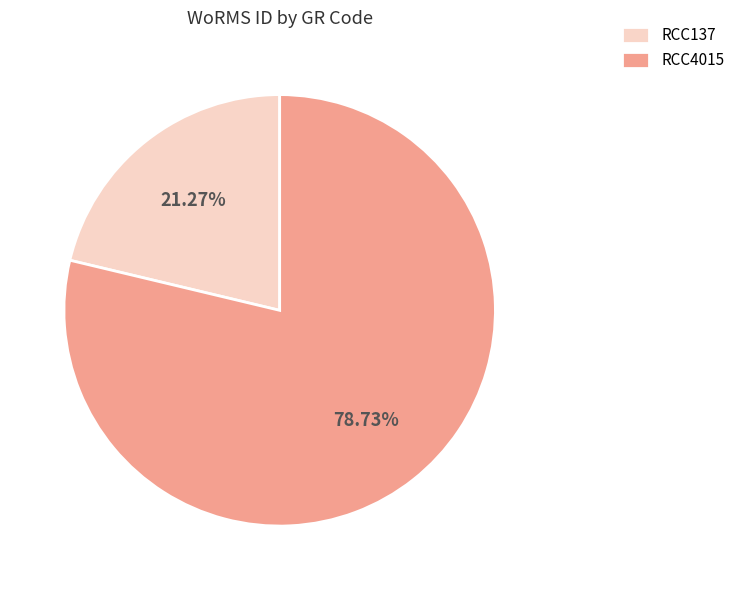

Which category accounts for the majority?

RCC4015